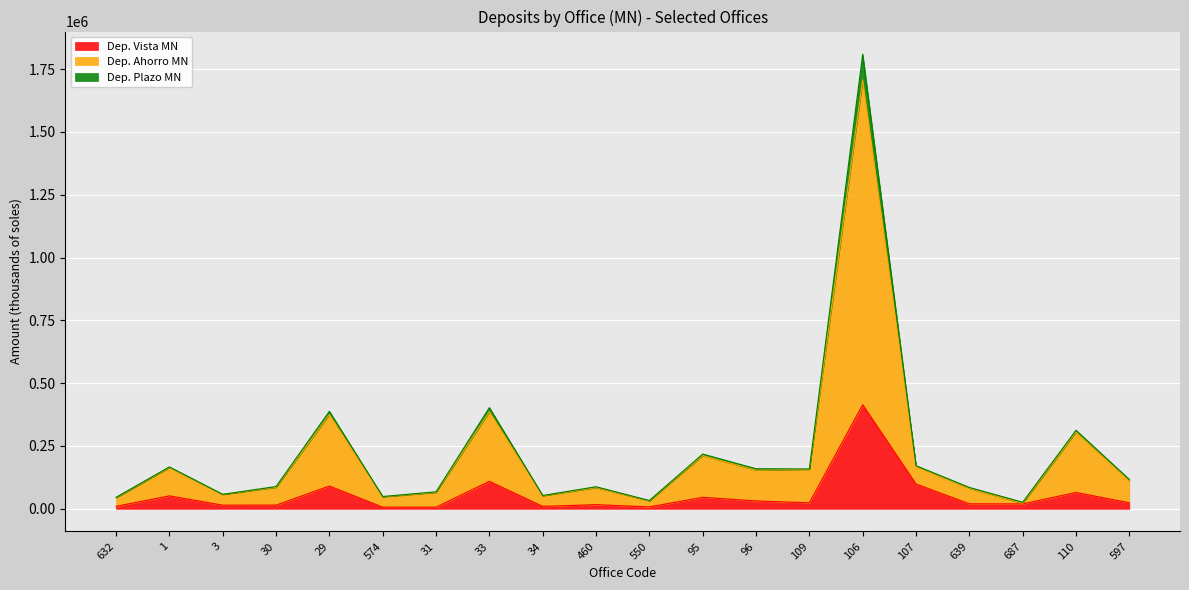

What are all the series names shown in the legend?

Dep. Vista MN, Dep. Ahorro MN, Dep. Plazo MN